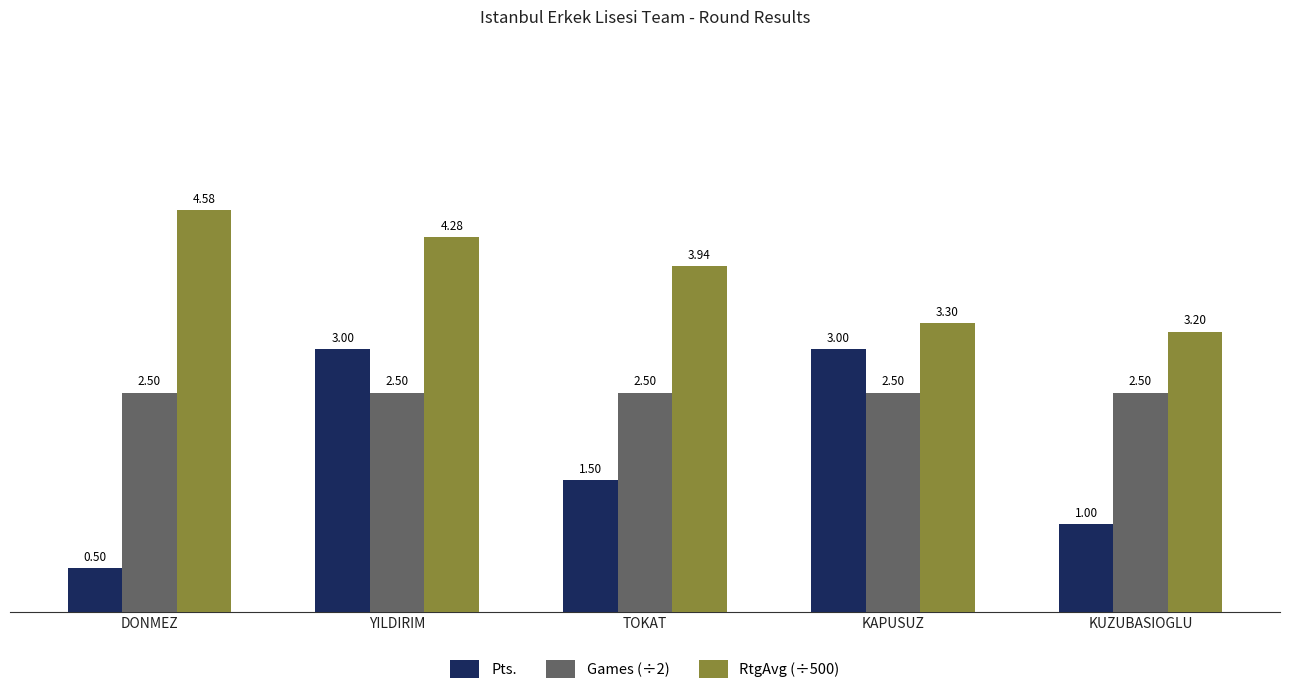

What is the difference between the highest and lowest values at KUZUBASIOGLU?

2.2